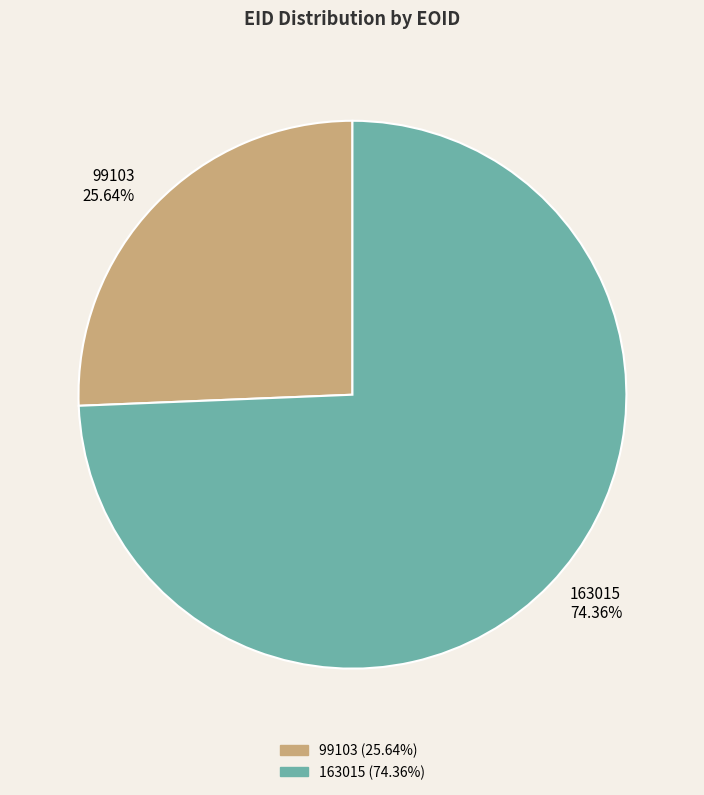

What is the ratio of the value at 163015 to the value at 99103?

2.9